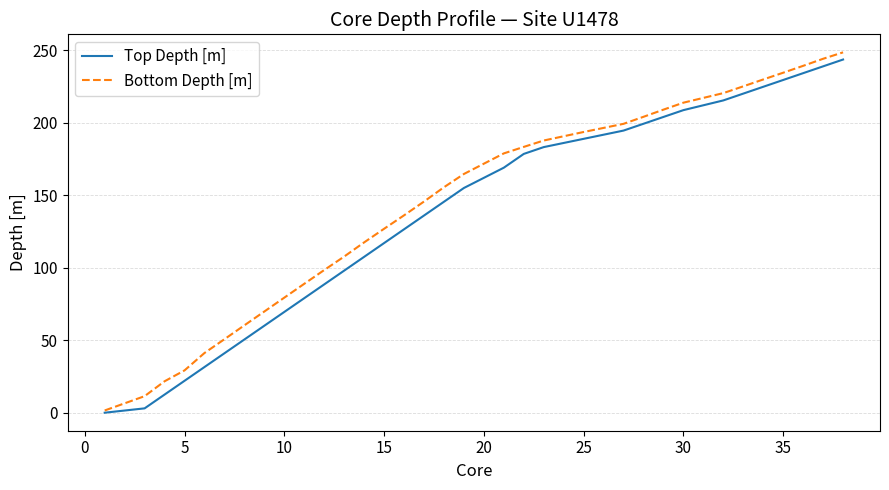

What is the maximum value for Top Depth [m]?

243.6